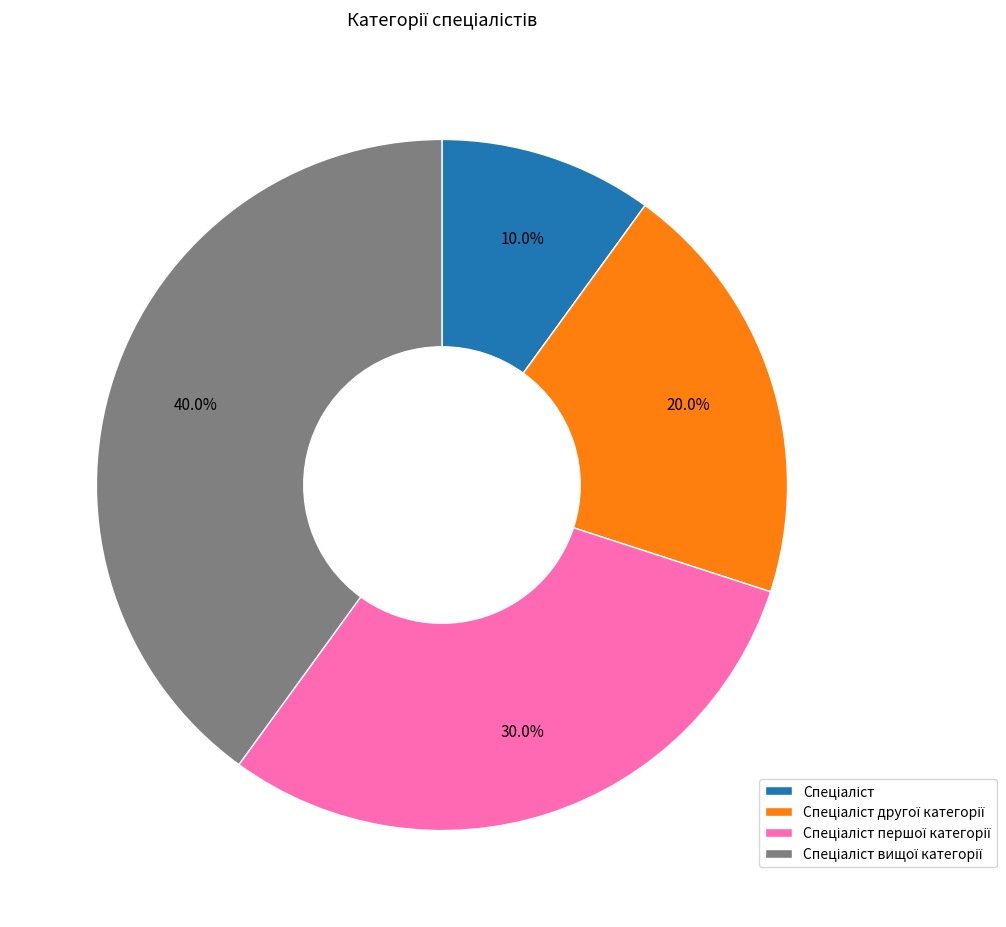

Is there a majority slice in this chart?

No